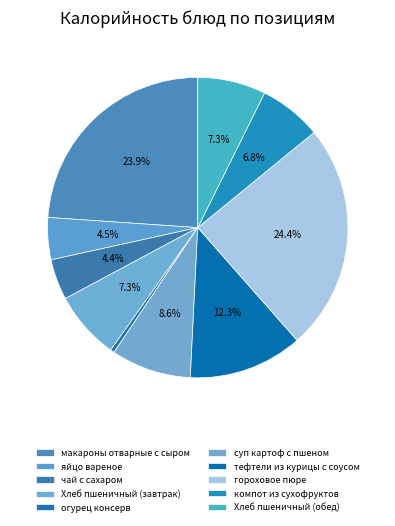

To the nearest percent, what is the combined percentage of макароны отварные с сыром and яйцо вареное?

28%